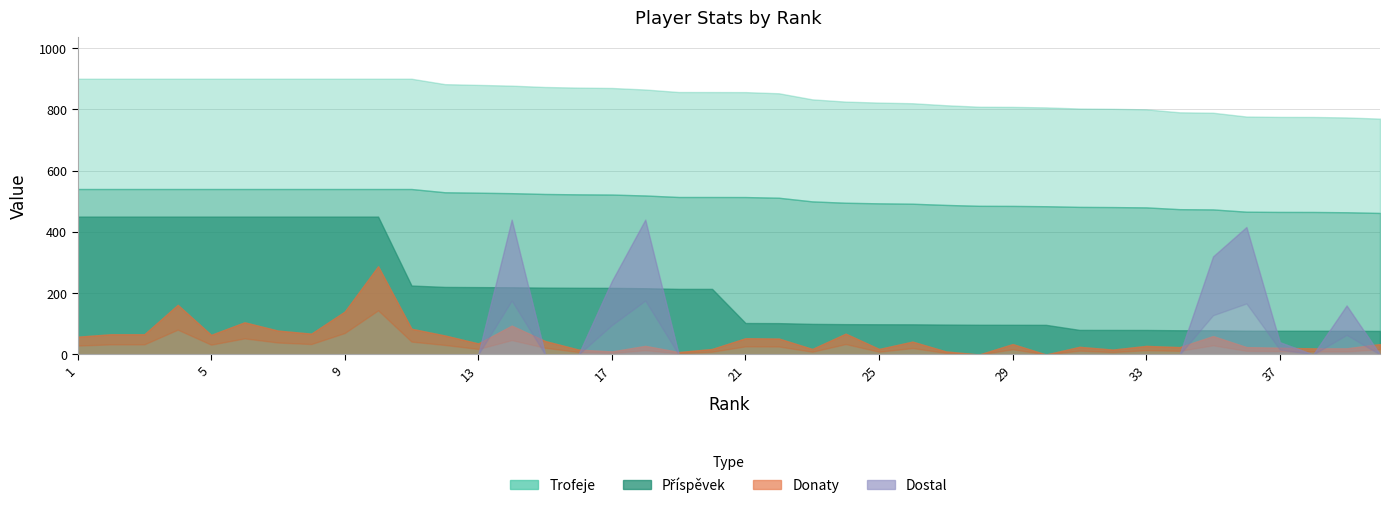

Where do Donaty and Dostal first cross each other?

13 and 14